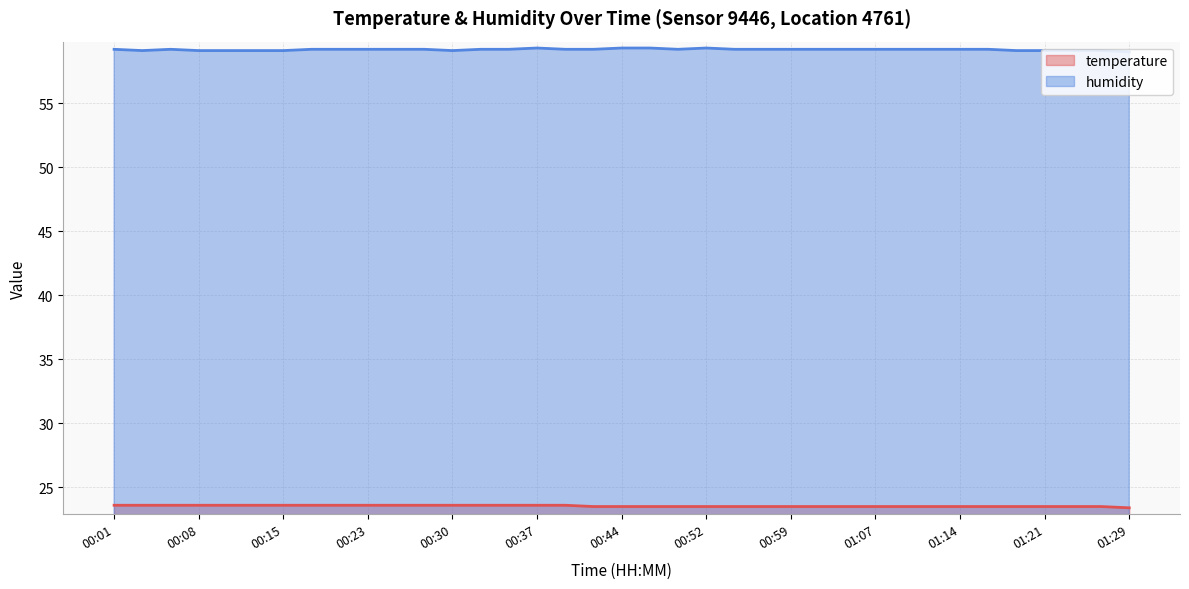

Where is humidity nearest to the value 59?

01:29